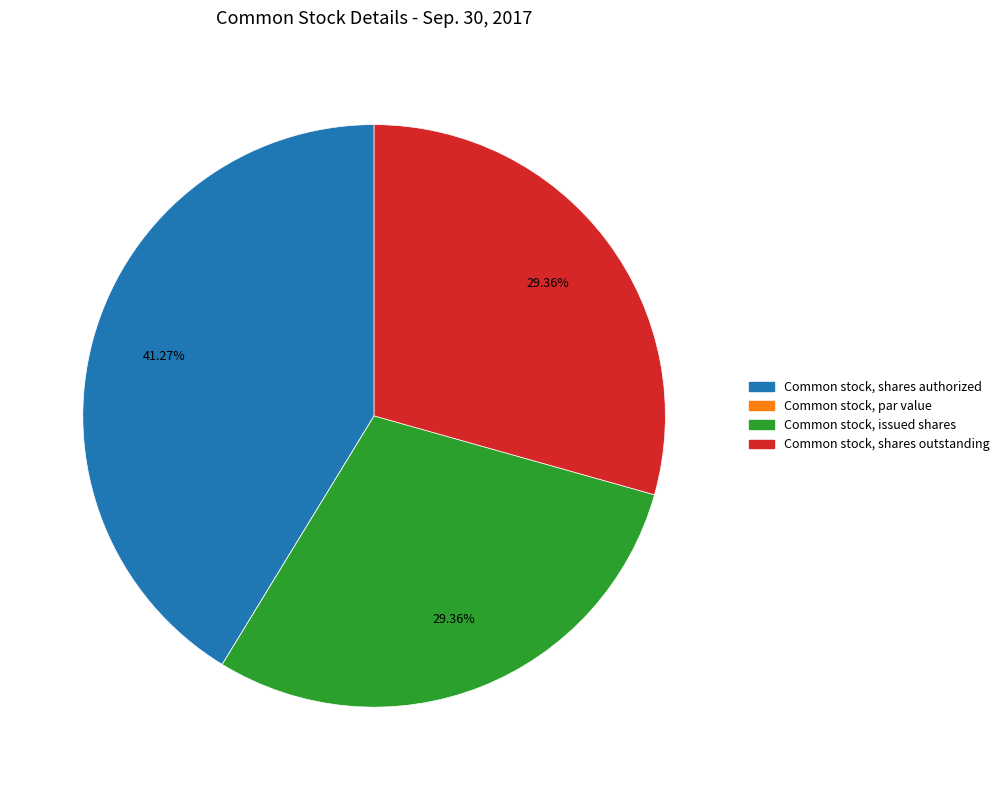

To the nearest percent, what is the average slice percentage?

25%